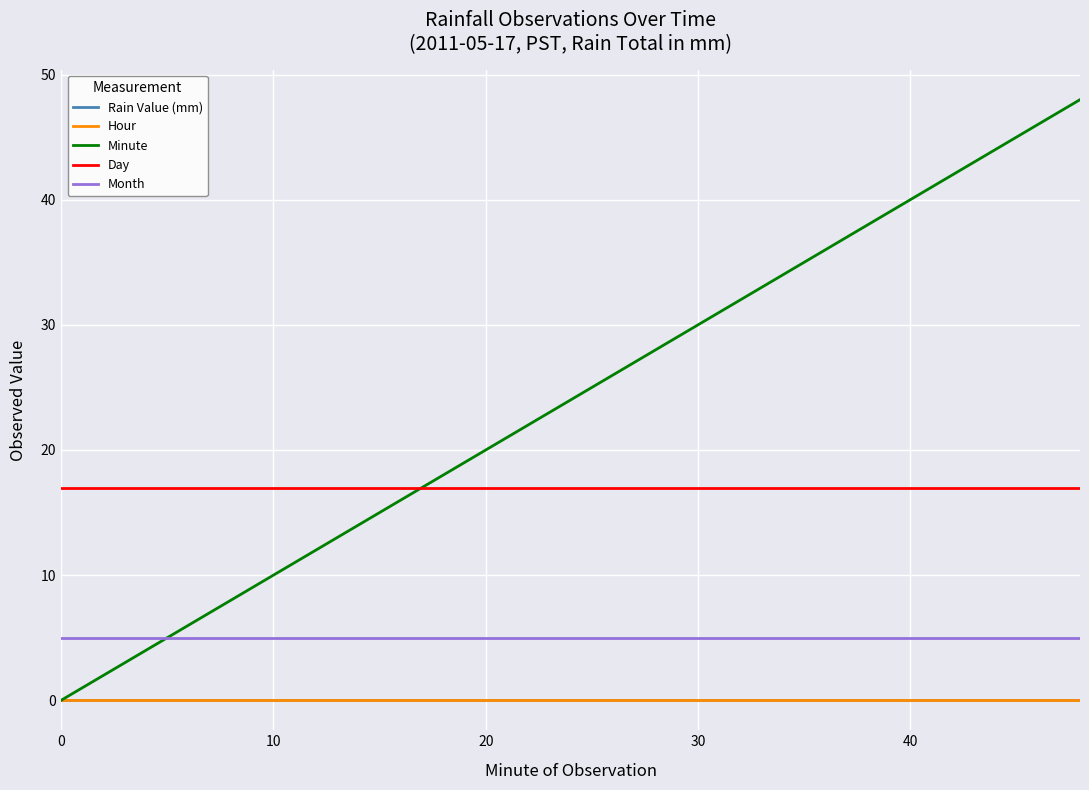

Is this an area chart (filled region under the line)?

No